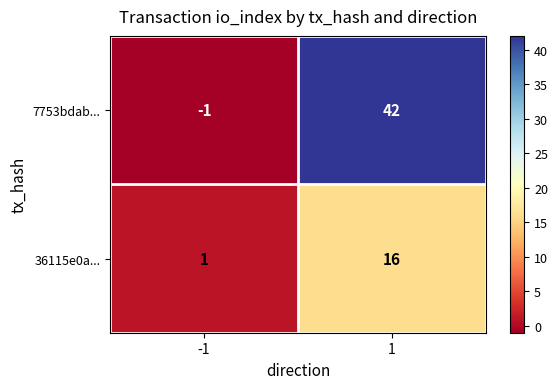

Reading left to right, extract all data points from this chart.

7753bdab...: -1	42
36115e0a...: 1	16